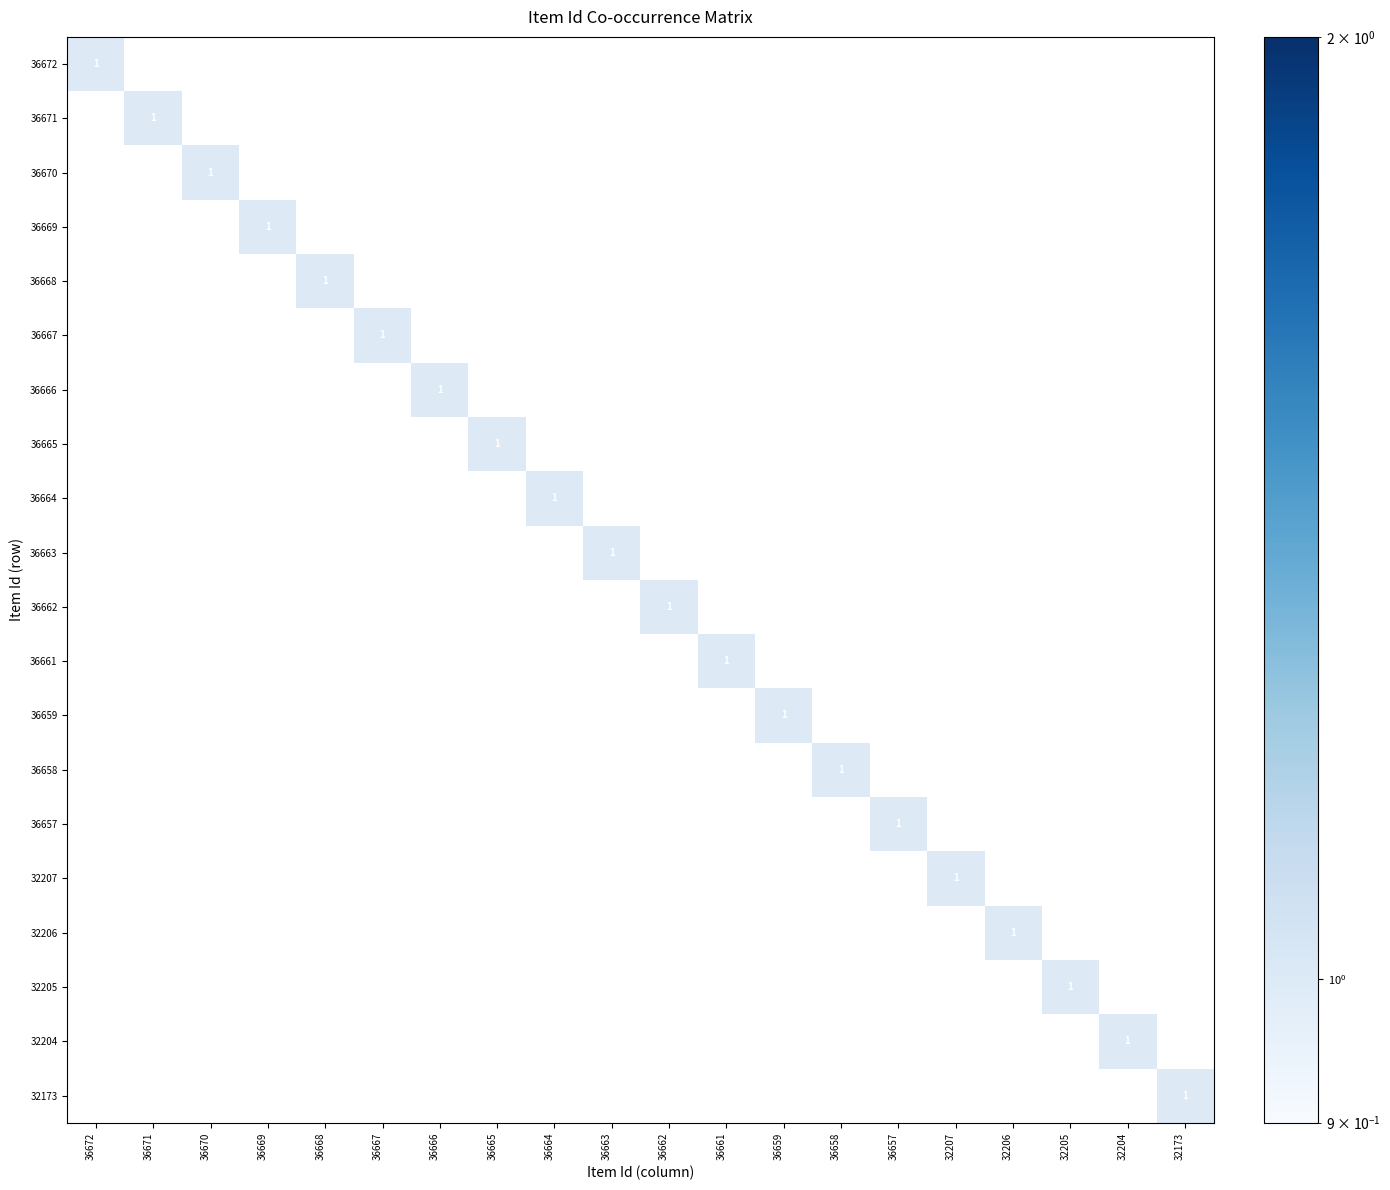

At which category is the sum across all series the highest?

36672